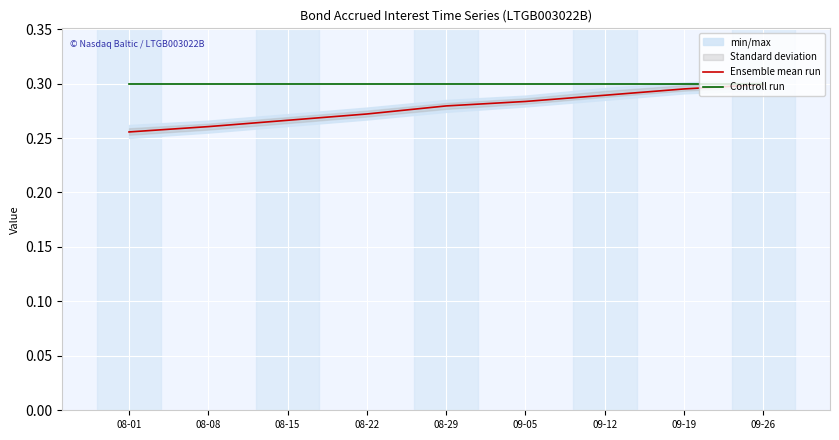

True or false: Controll run has a value of 0.1 at 09-05.

False